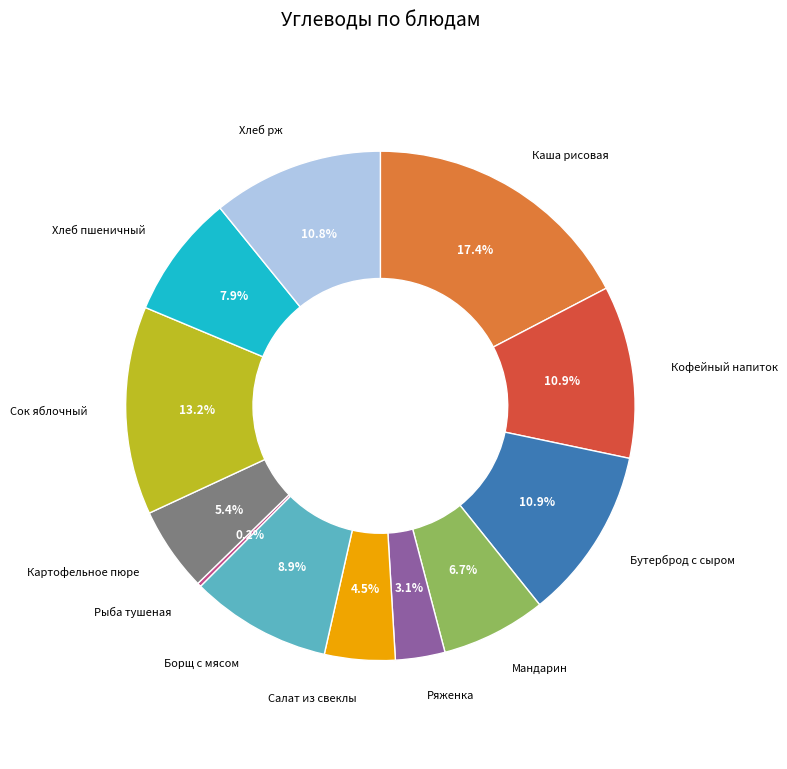

What is the largest slice in the pie chart?

Каша рисовая